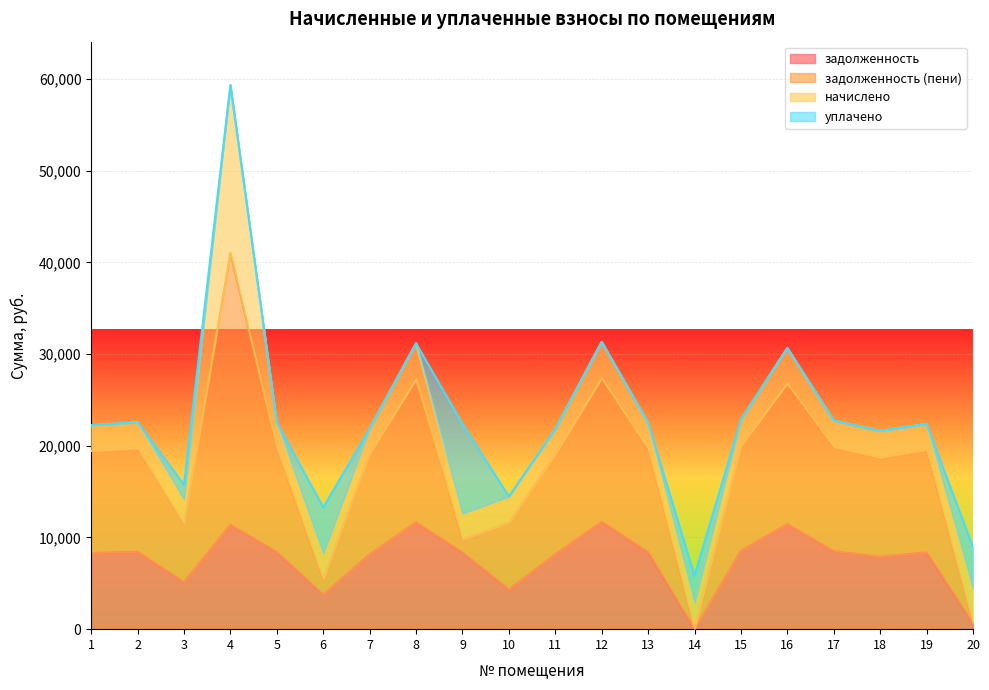

Which has a higher value, 1 or 17?

17